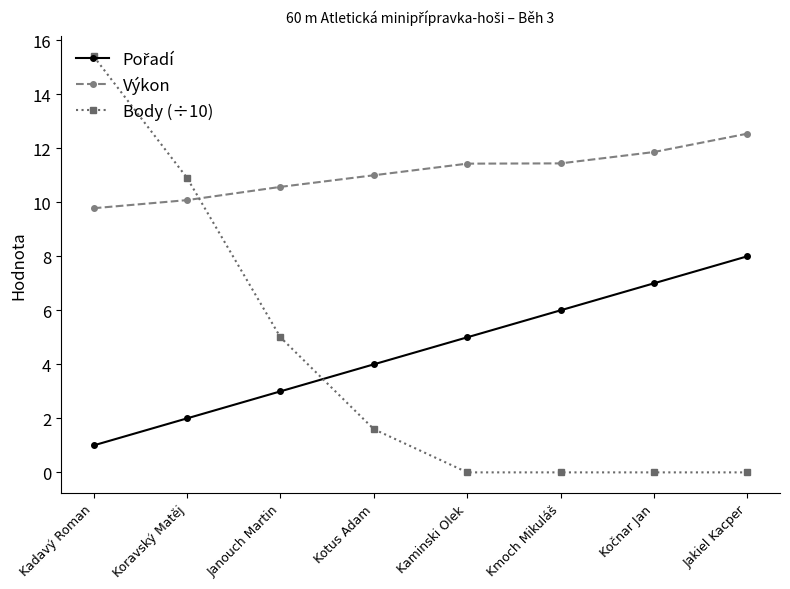

At which label is Výkon closest to 11?

Kotus Adam